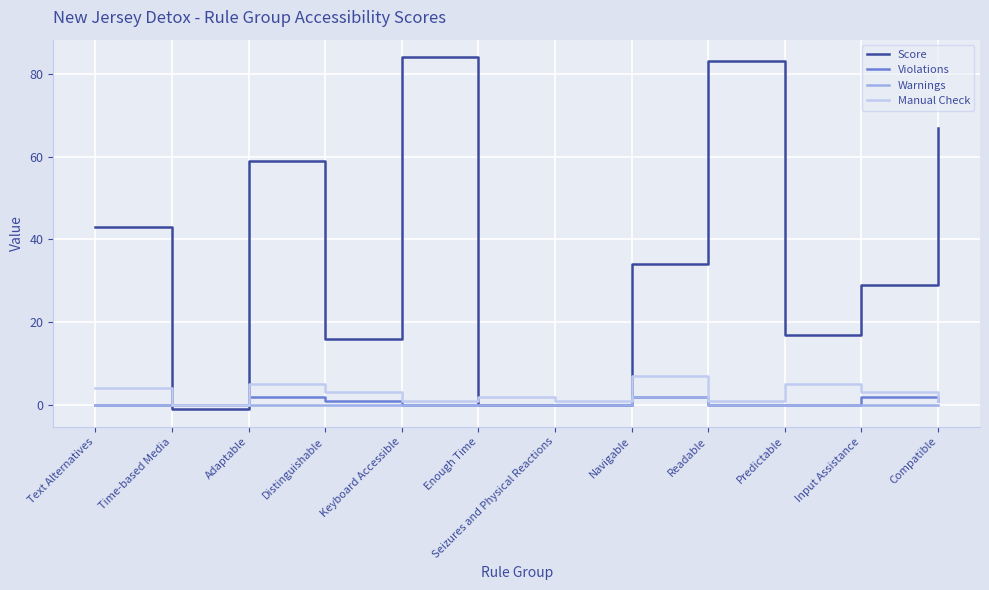

How many values in the Manual Check series are below 3?

6